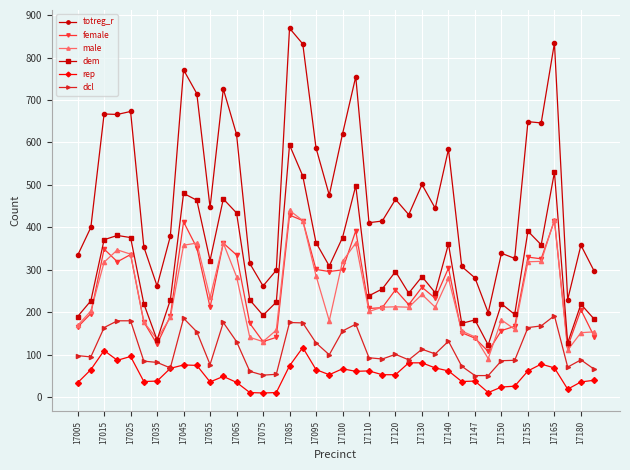

True or false: female has more than 1 interior local peaks.

True